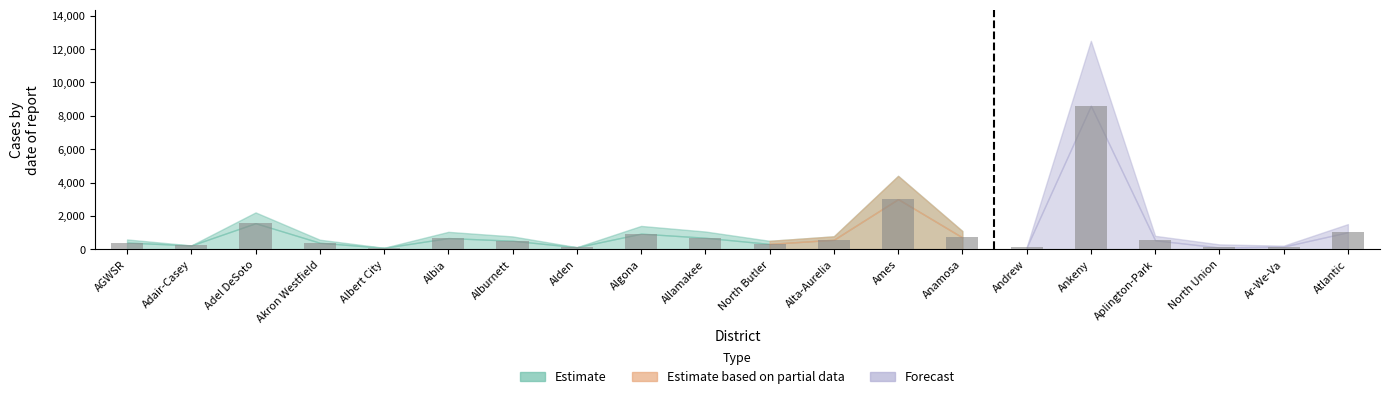

Where is the data nearest to the value 4349?

Ames